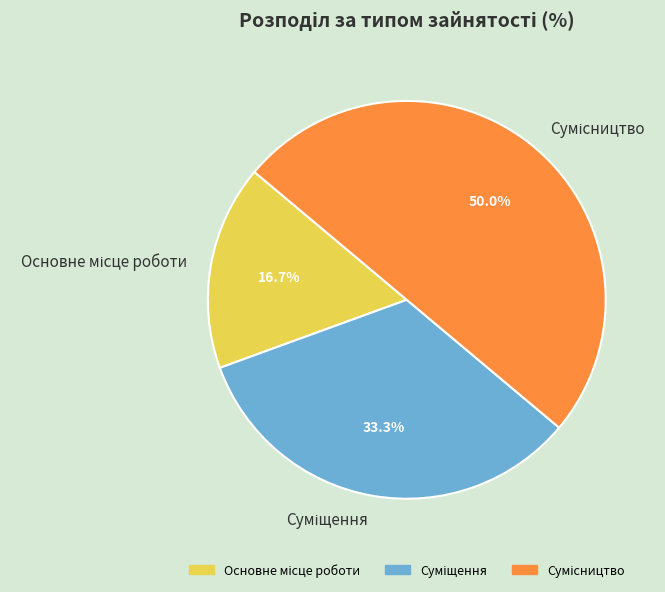

What percentage is the Основне місце роботи slice, to the nearest percent?

17%